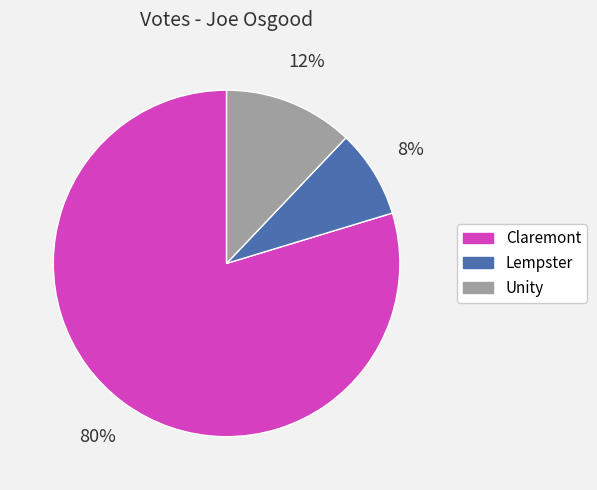

To the nearest percent, what is the difference between the Unity and Lempster slice percentages?

4%